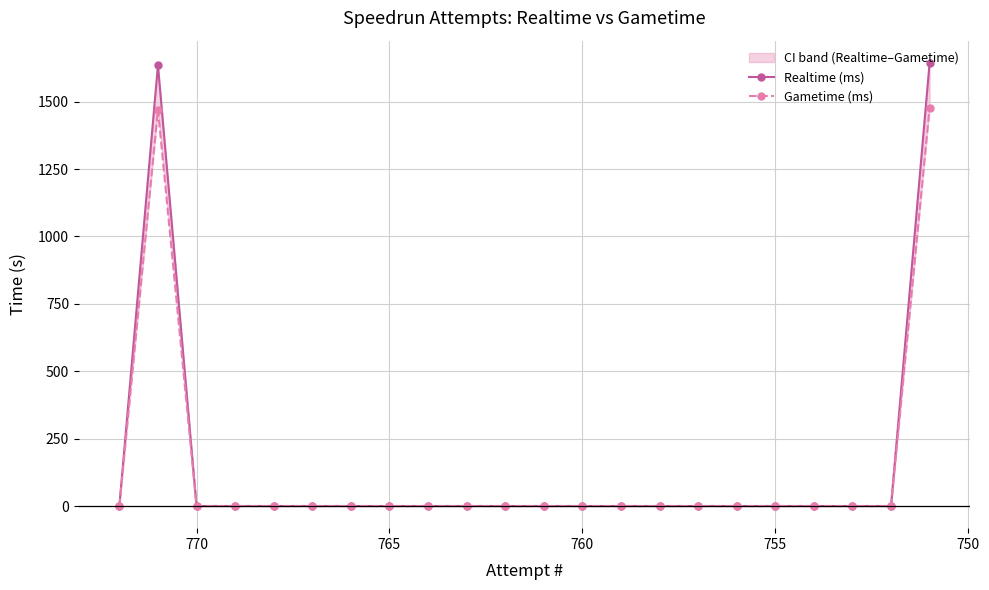

What is the sum of all Realtime (ms) values?

3280.0